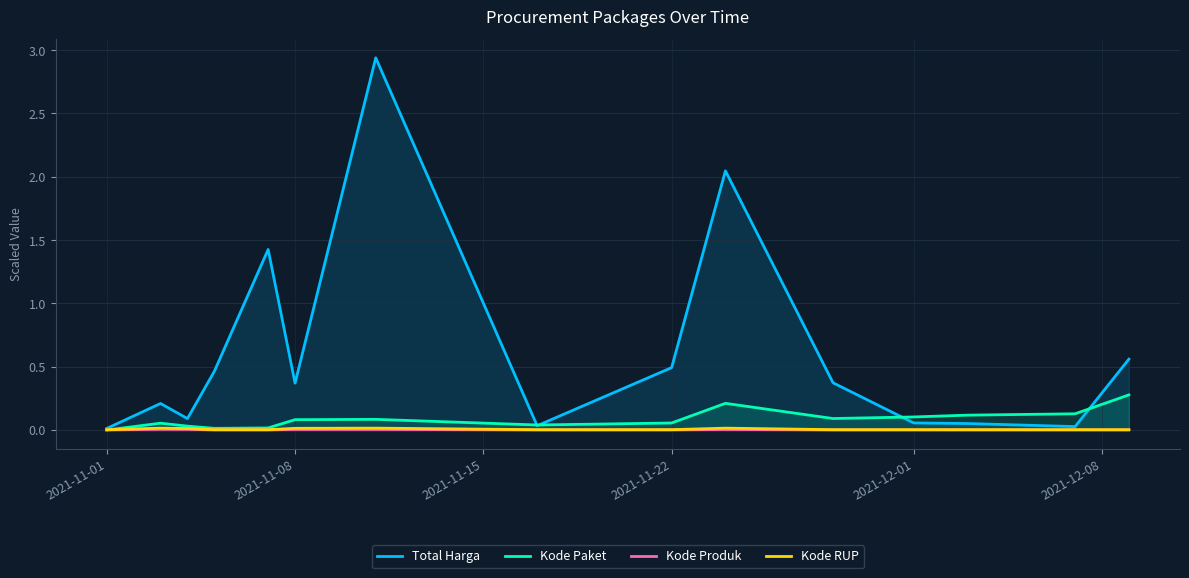

Which series has the largest range (max minus min)?

Total Harga